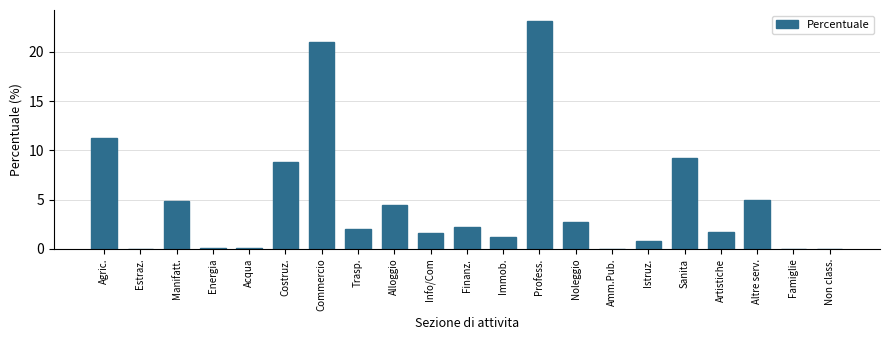

Between Commercio and Istruz., which is larger?

Commercio